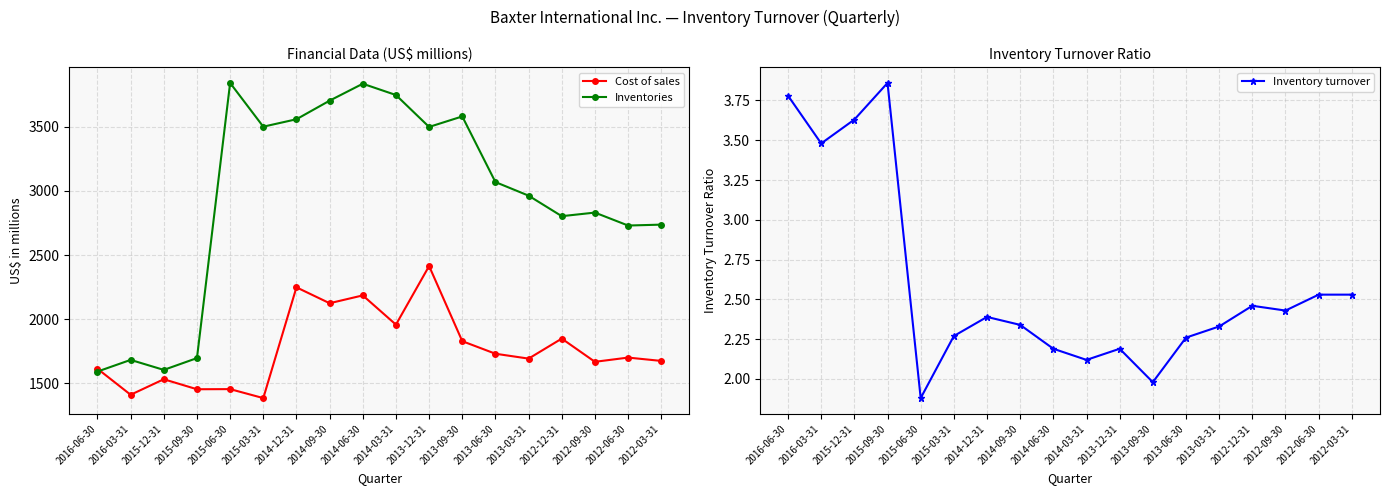

Where is the first local maximum for Cost of sales?

2015-12-31